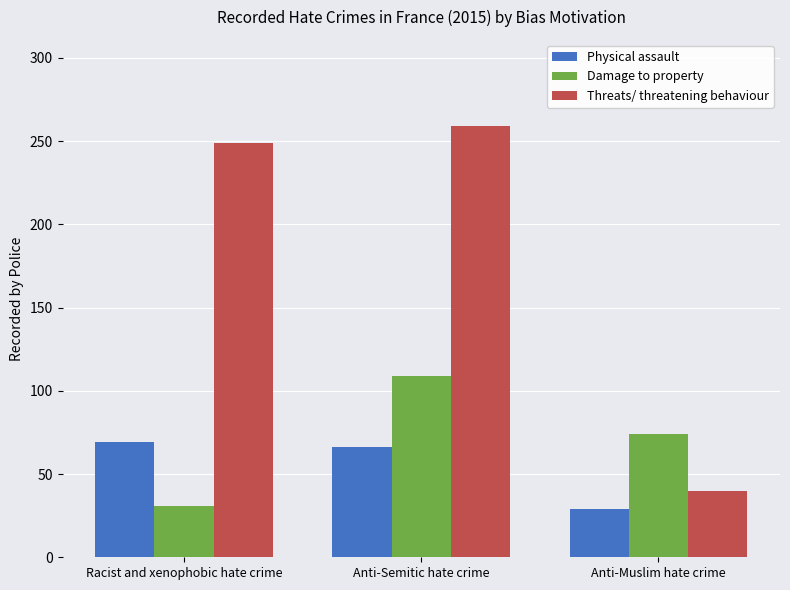

How many groups of bars are there?

3